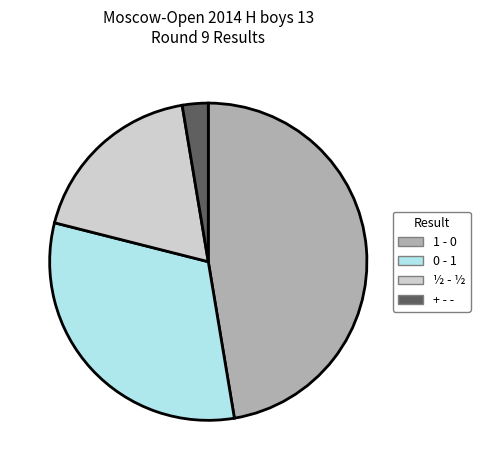

Does any single category account for the majority?

No